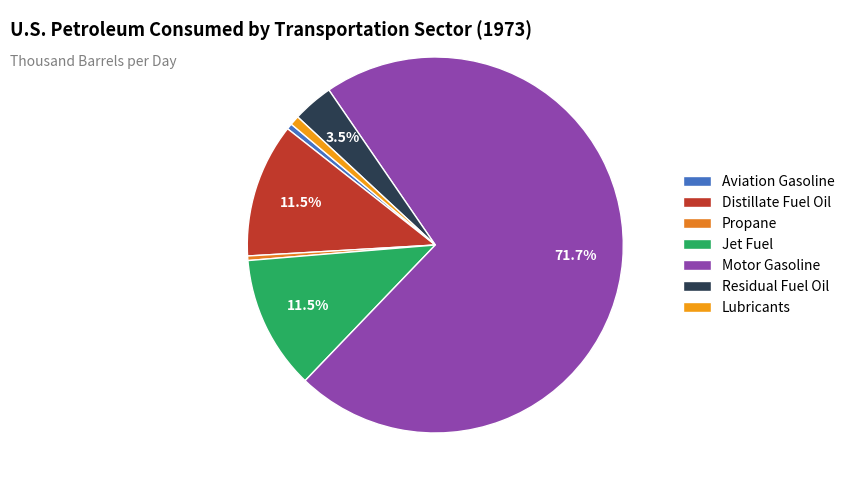

Is Motor Gasoline the majority of the pie?

Yes